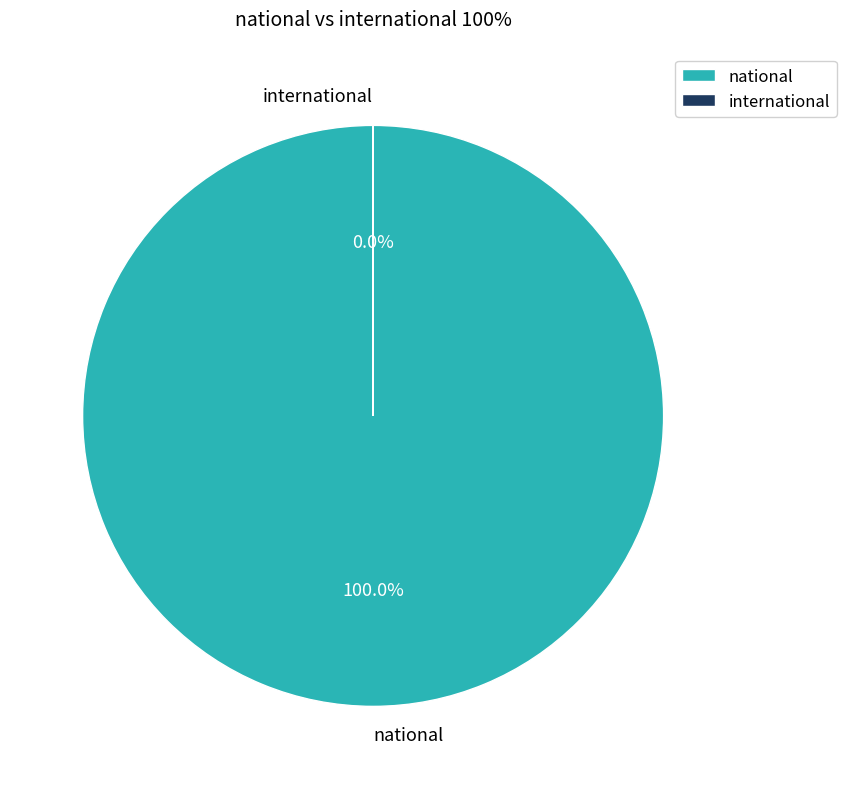

Which slice is the largest?

national